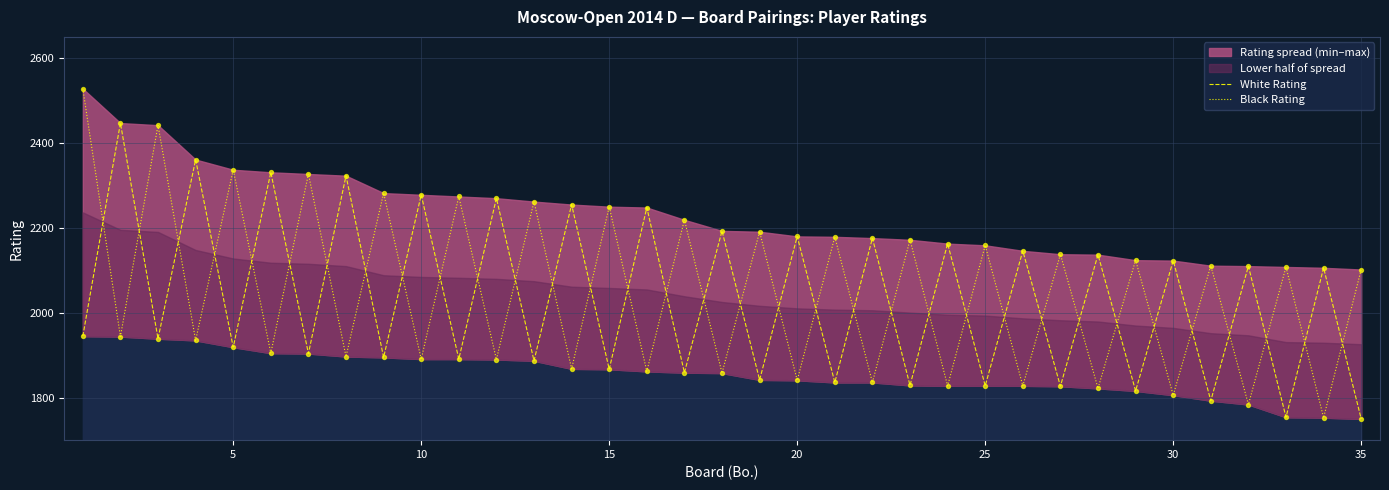

Which series has the largest total across all categories?

Black Rating